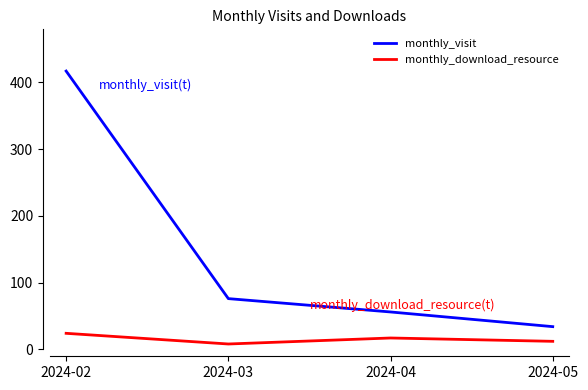

True or false: monthly_visit and monthly_download_resource intersect in this chart.

False